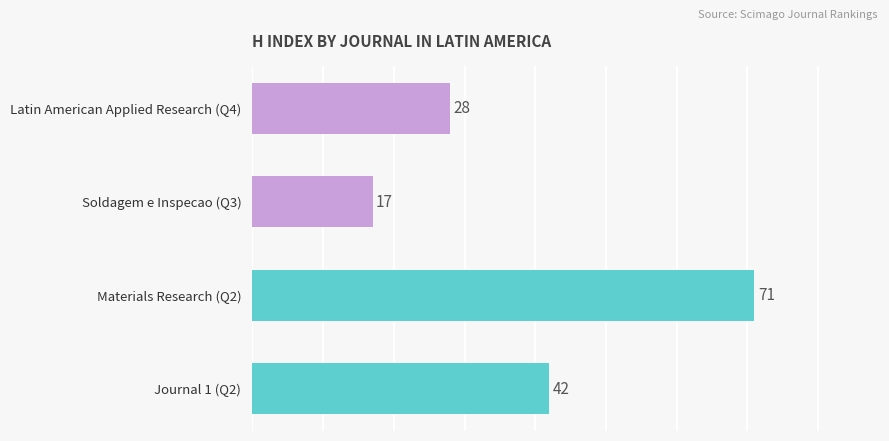

What is the difference between the values at Latin American Applied Research (Q4) and Materials Research (Q2)?

43